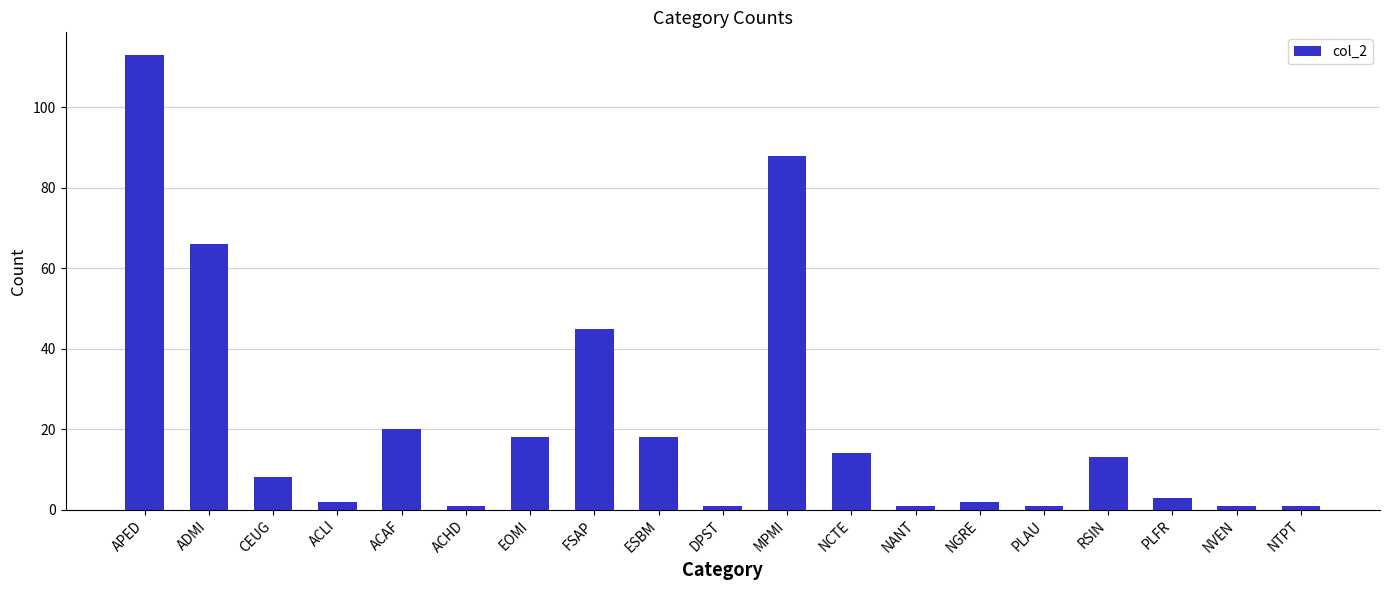

What position from the left is NGRE?

14